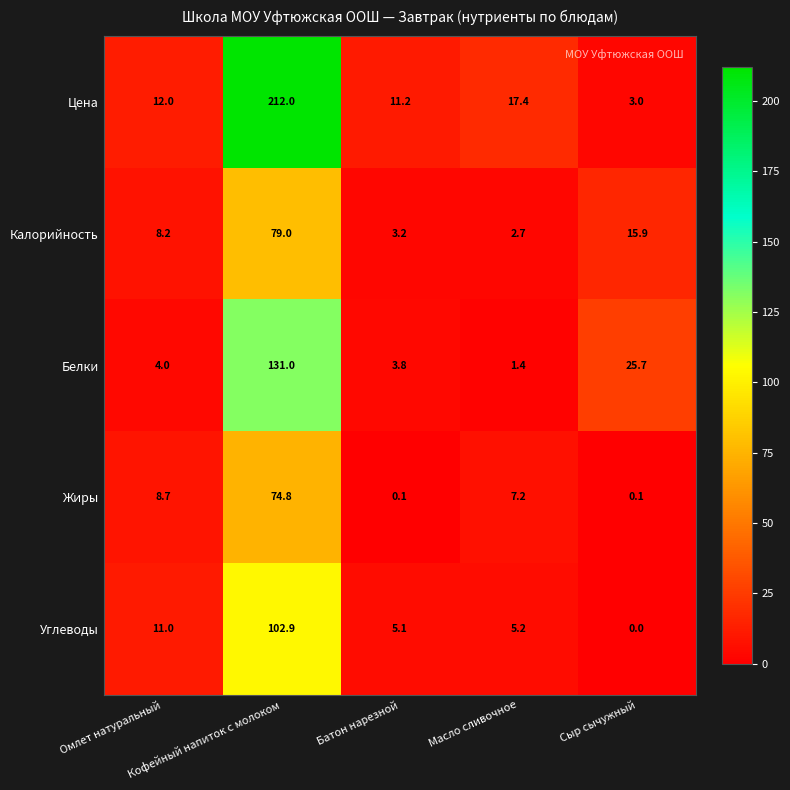

What is the maximum value for Калорийность?

79.0